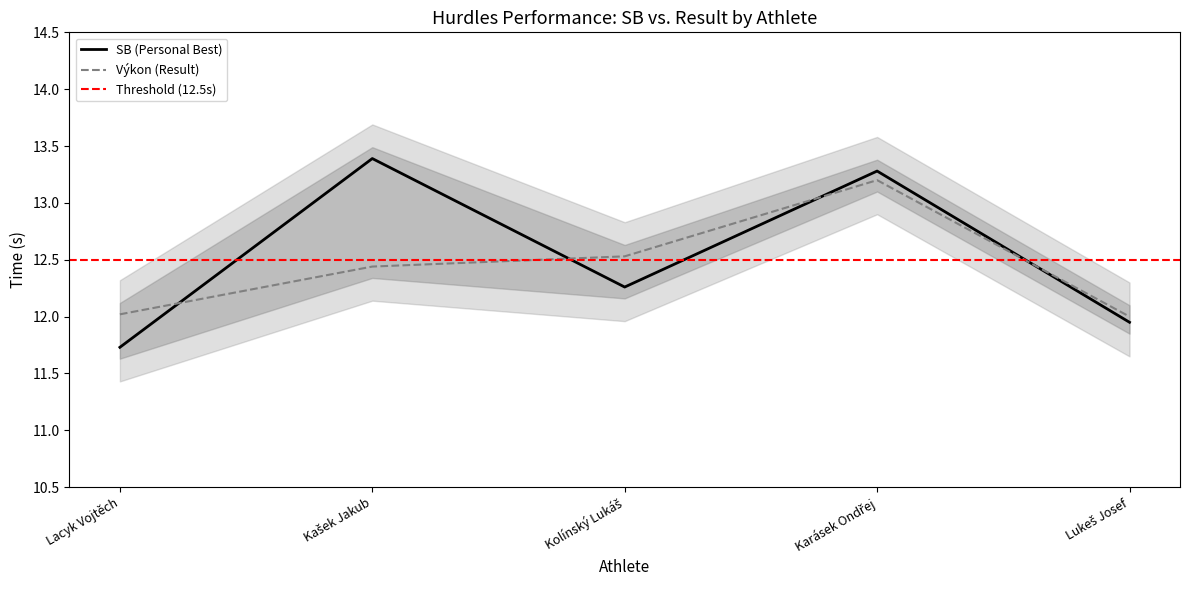

At how many categories does at least one series exceed 13?

2